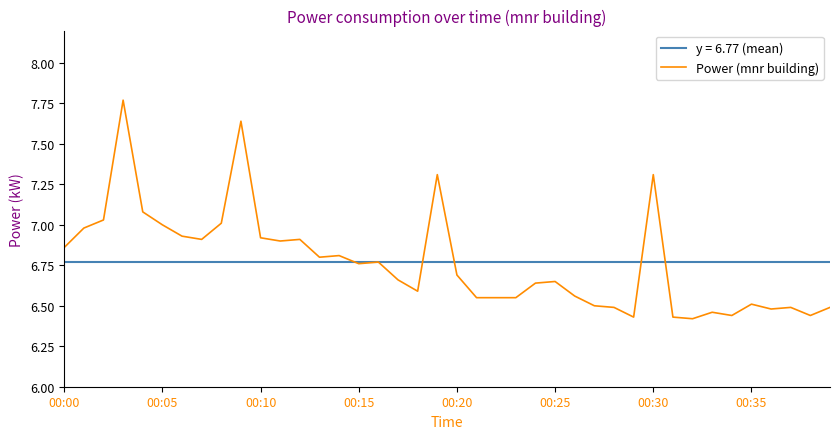

True or false: the data shows 6.5 at 33.

True